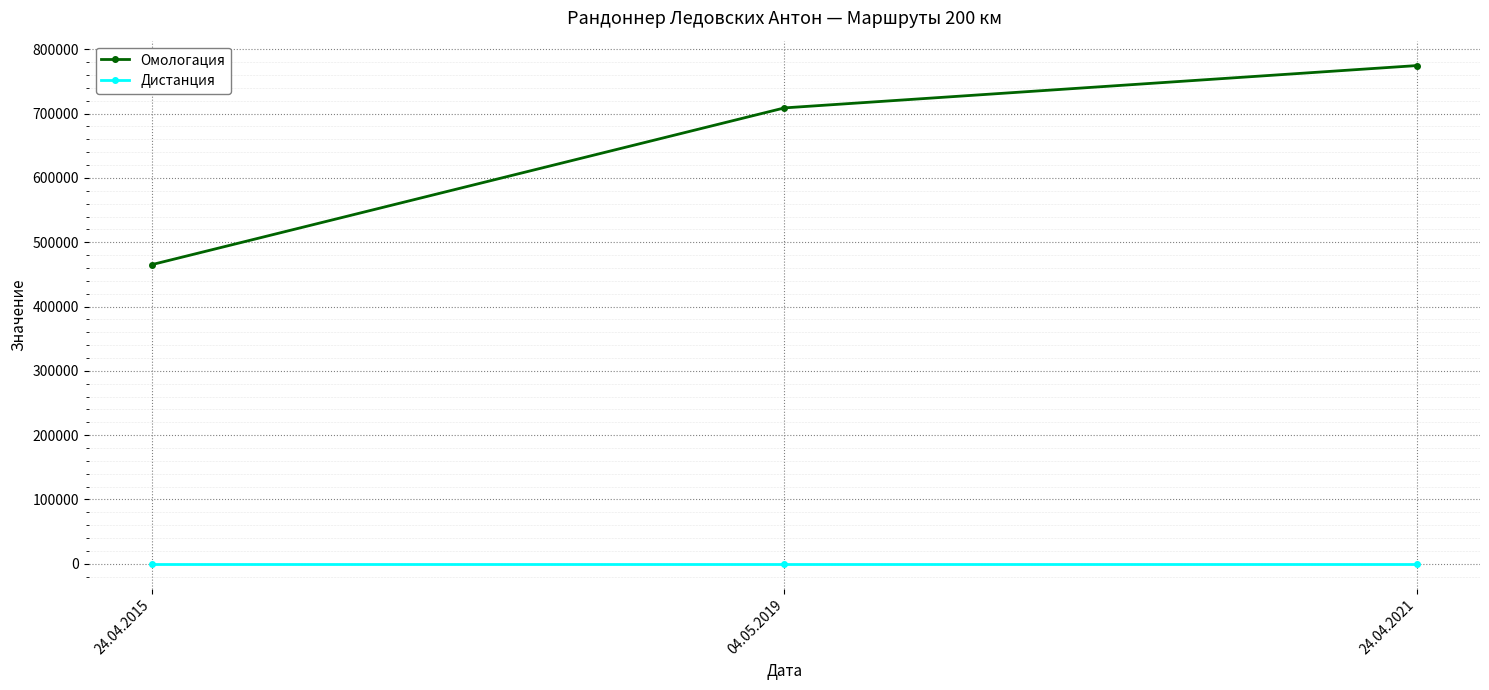

At which category is the sum across all series the highest?

24.04.2021